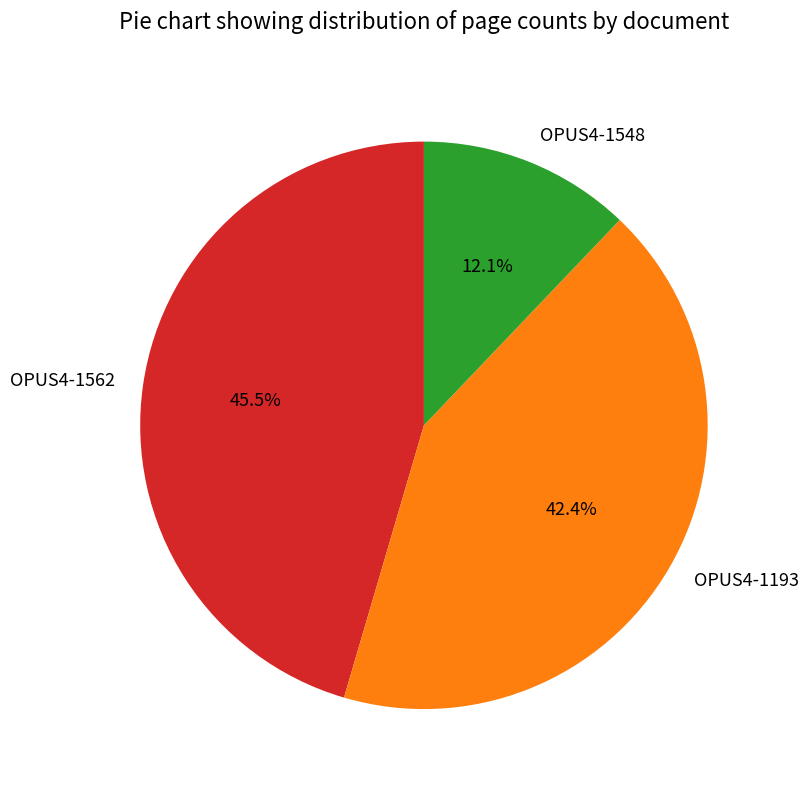

Is it true that OPUS4-1193 is 51% of the pie?

False